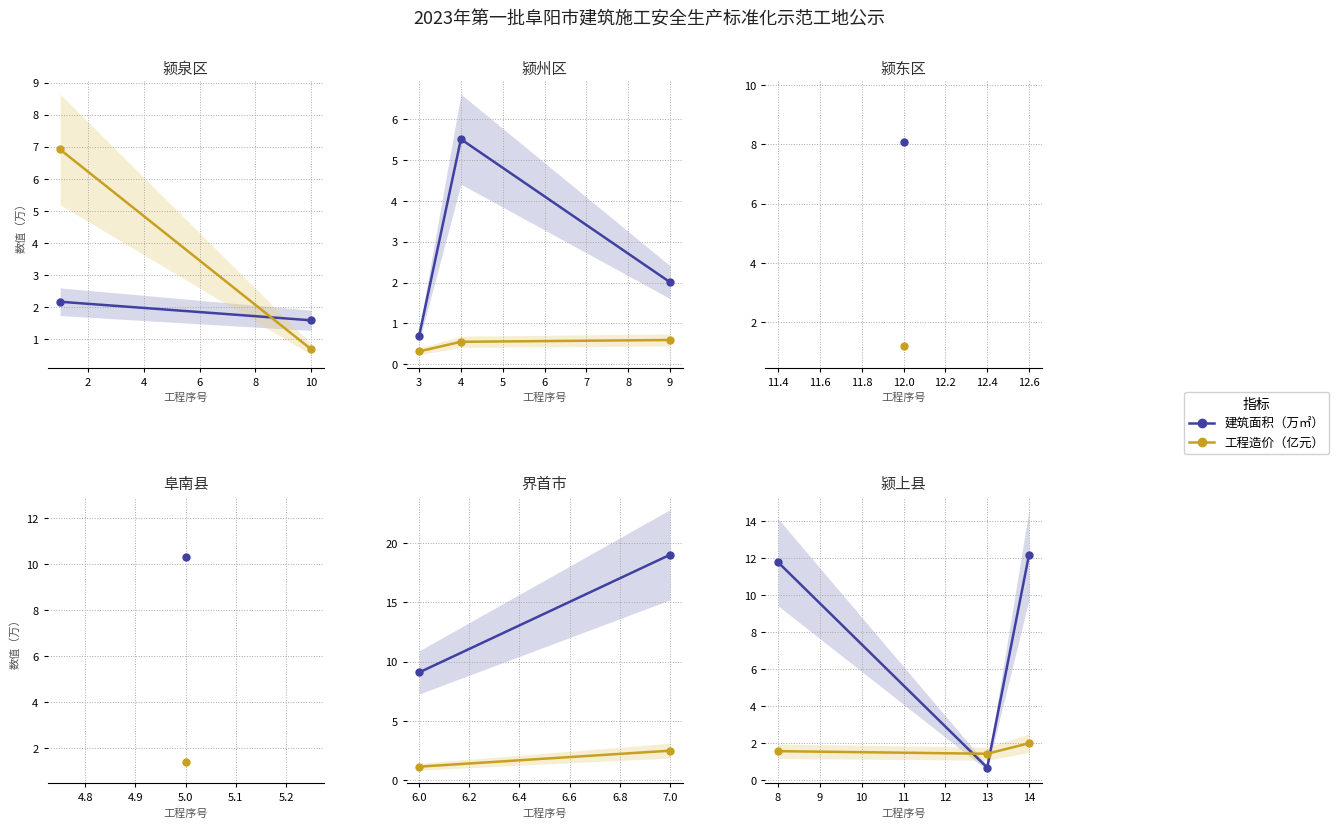

How many lines are shown in the chart?

2